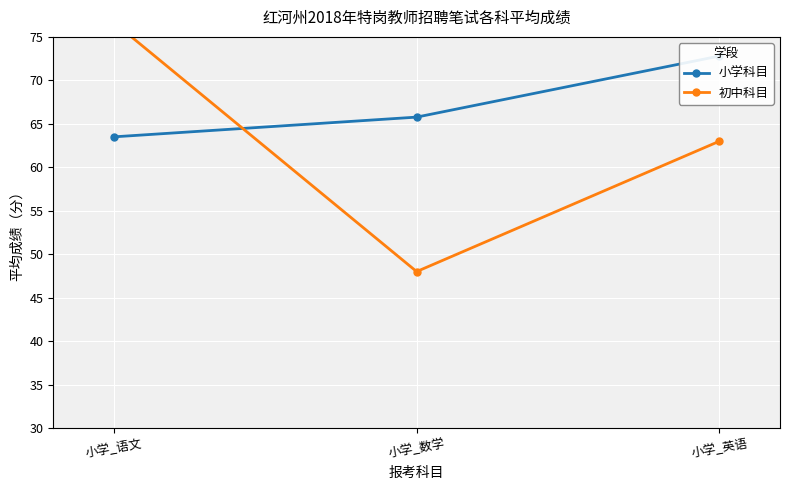

What is the value of the 初中科目 point at the 1st from the left?

76.7